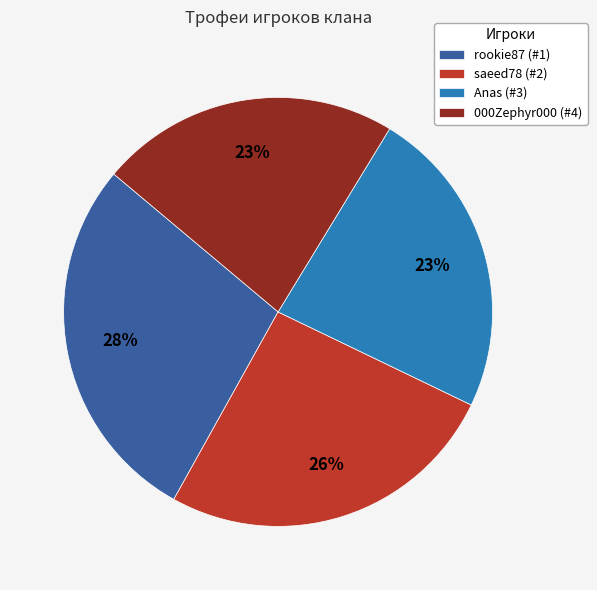

To the nearest percent, what percentage of the pie is saeed78 (#2)?

26%